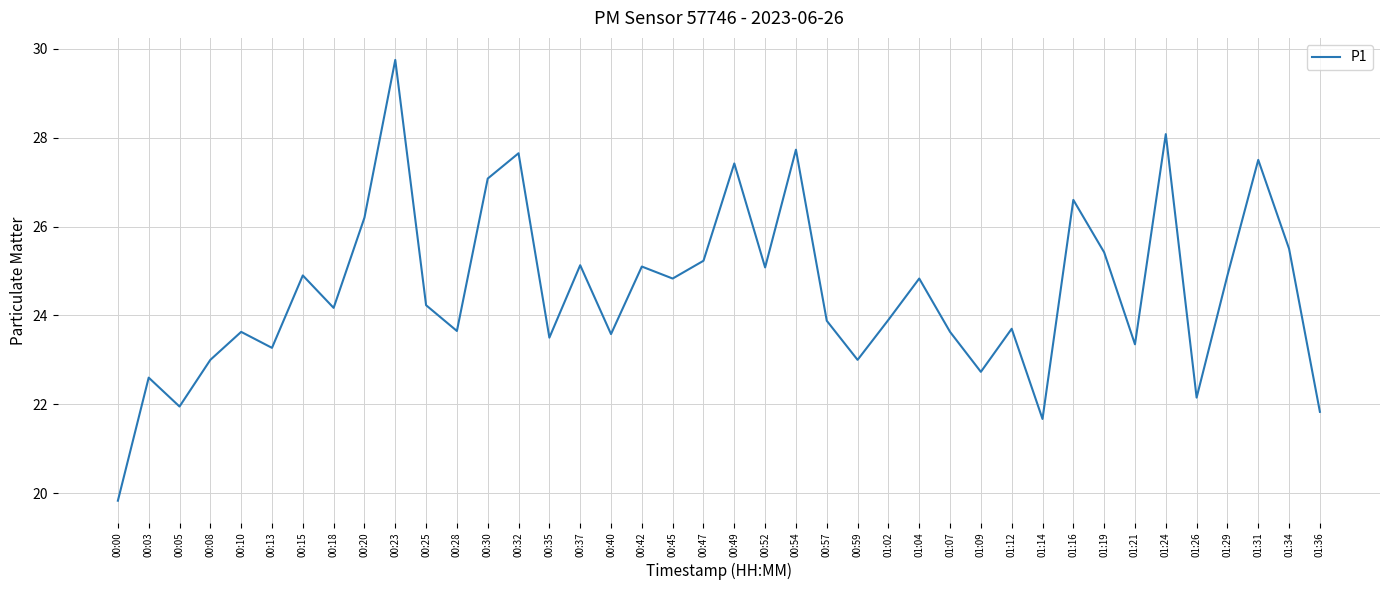

What is the average value?

24.6